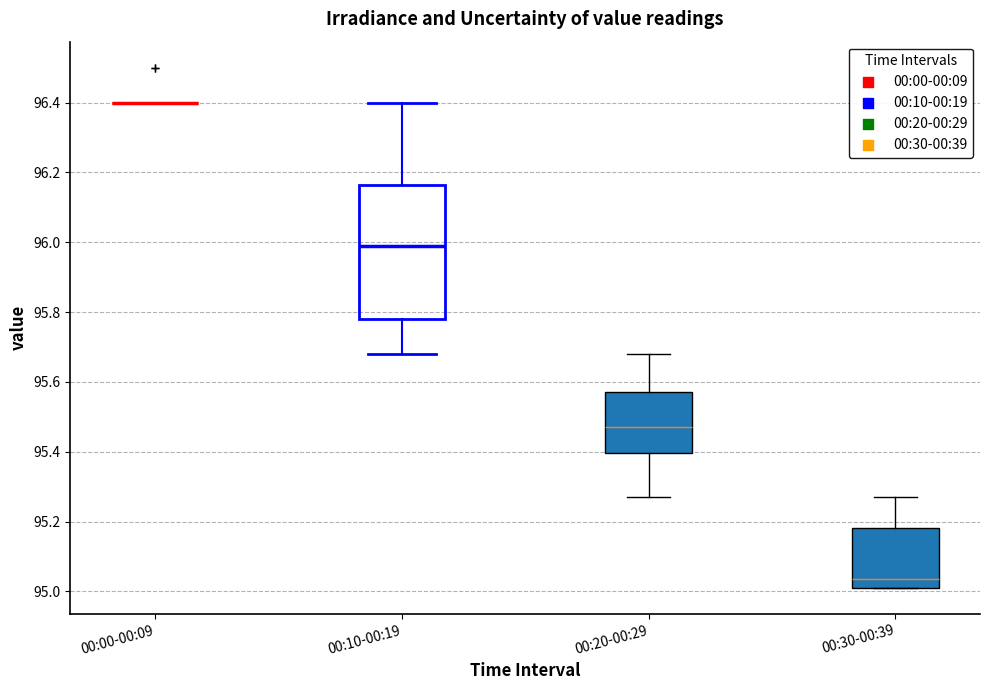

Reading left to right, read every box against the y-axis: the position of its median line, the range the box covers, and the ends of its whiskers. The values are not printed on the chart, so give them approximately, as read against the axis.

00:00-00:09: box collapsed to a line at 96.40, whiskers 96.40 to 96.40
00:10-00:19: median 96.00, box 95.78 to 96.16, whiskers 95.68 to 96.40
00:20-00:29: median 95.48, box 95.40 to 95.58, whiskers 95.28 to 95.68
00:30-00:39: median 95.04, box 95.02 to 95.18, whiskers 95.02 to 95.28